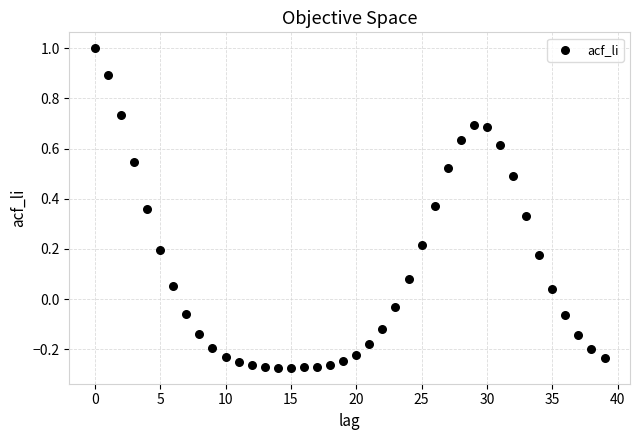

What is the range of Y values (max minus min)?

1.3